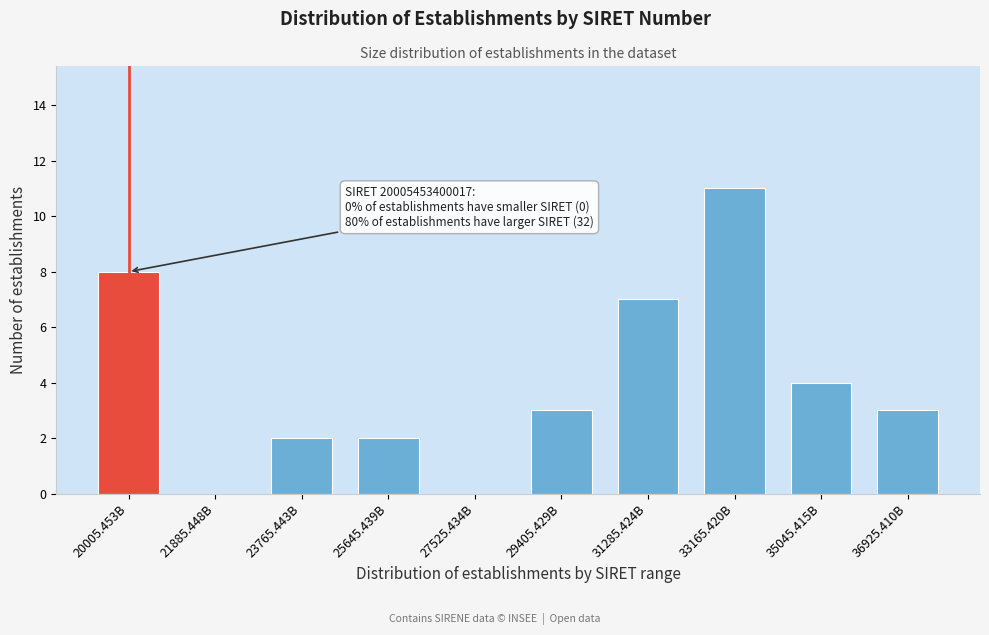

Reading right to left, list all the values displayed in this chart.

36925.410B=3	35045.415B=4	33165.420B=11	31285.424B=7	29405.429B=3	27525.434B=0	25645.439B=2	23765.443B=2	21885.448B=0	20005.453B=8